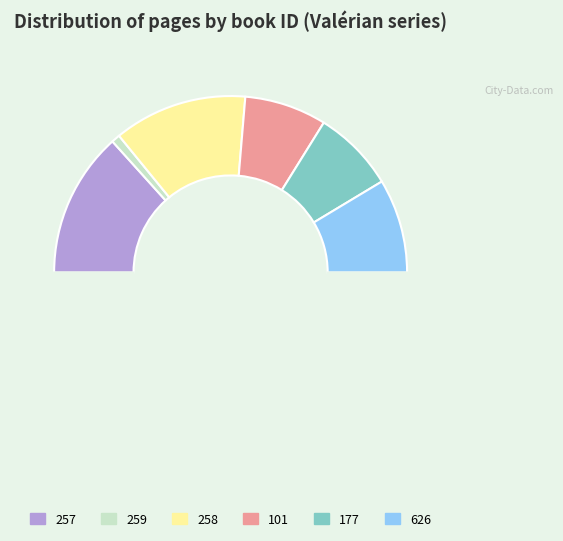

How many segments does this pie chart have?

7